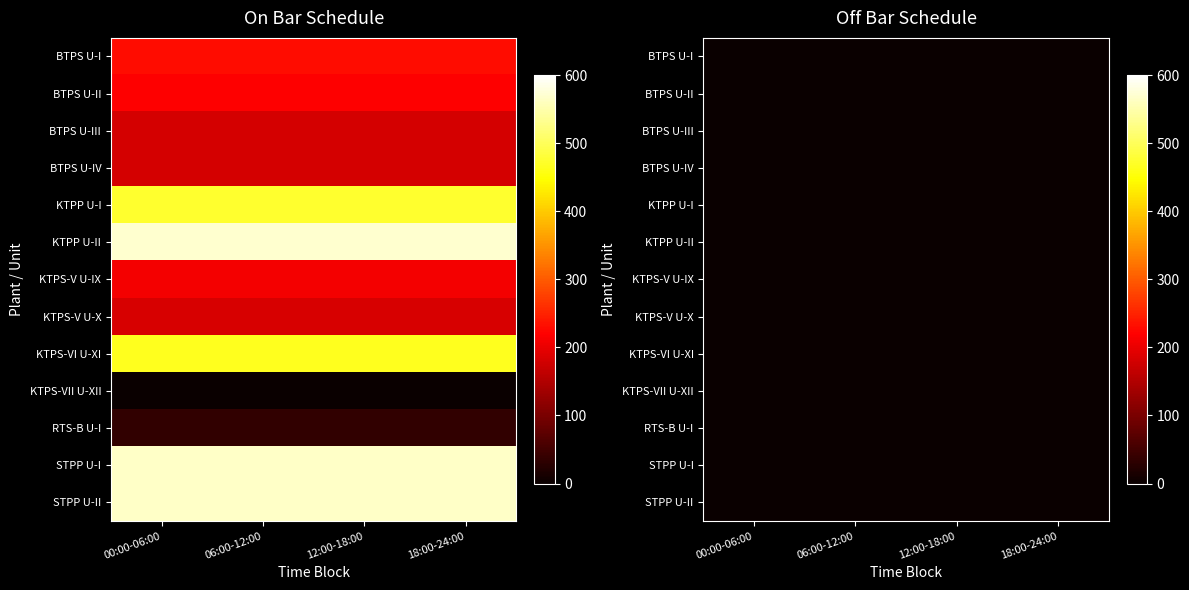

What is the total value across all series at KTPS-V?

182.0